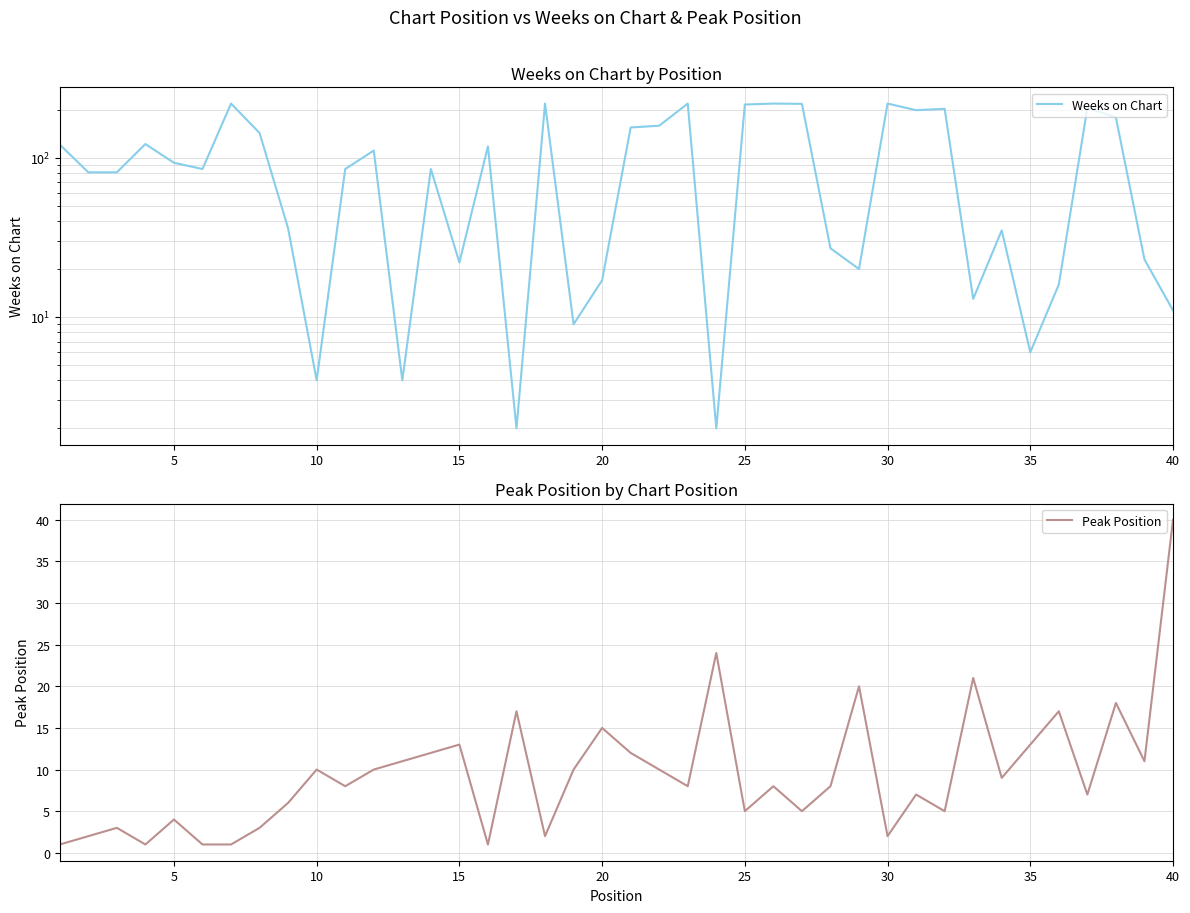

At how many categories does at least one series exceed 162?

11